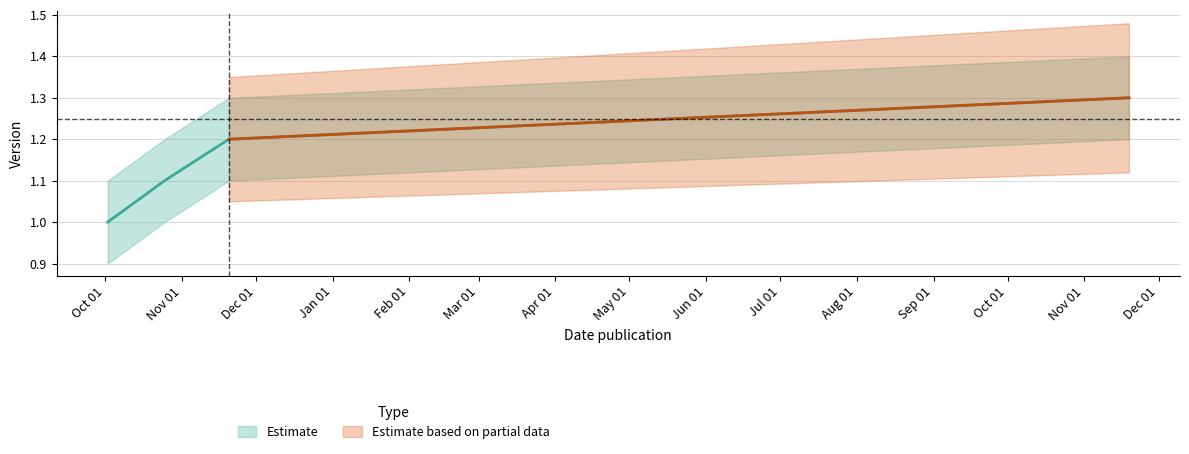

Reading right to left, list all the values displayed in this chart.

1.3	1.2	1.1	1.0